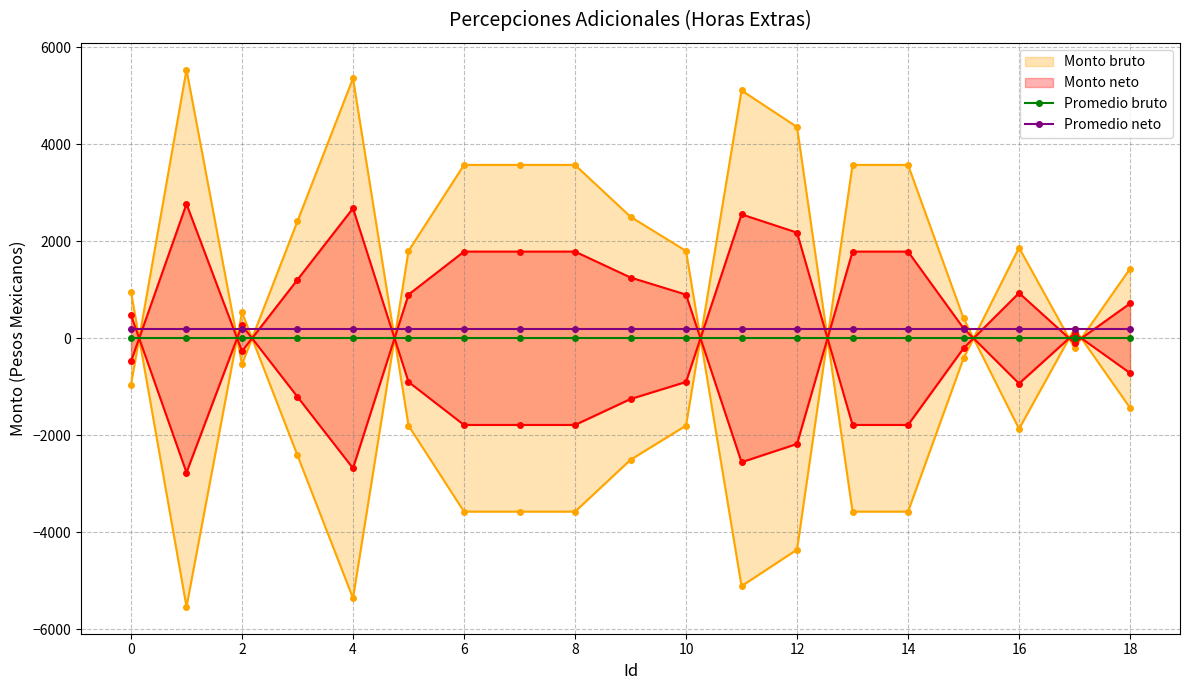

What is the sum of all Promedio neto values?

3800